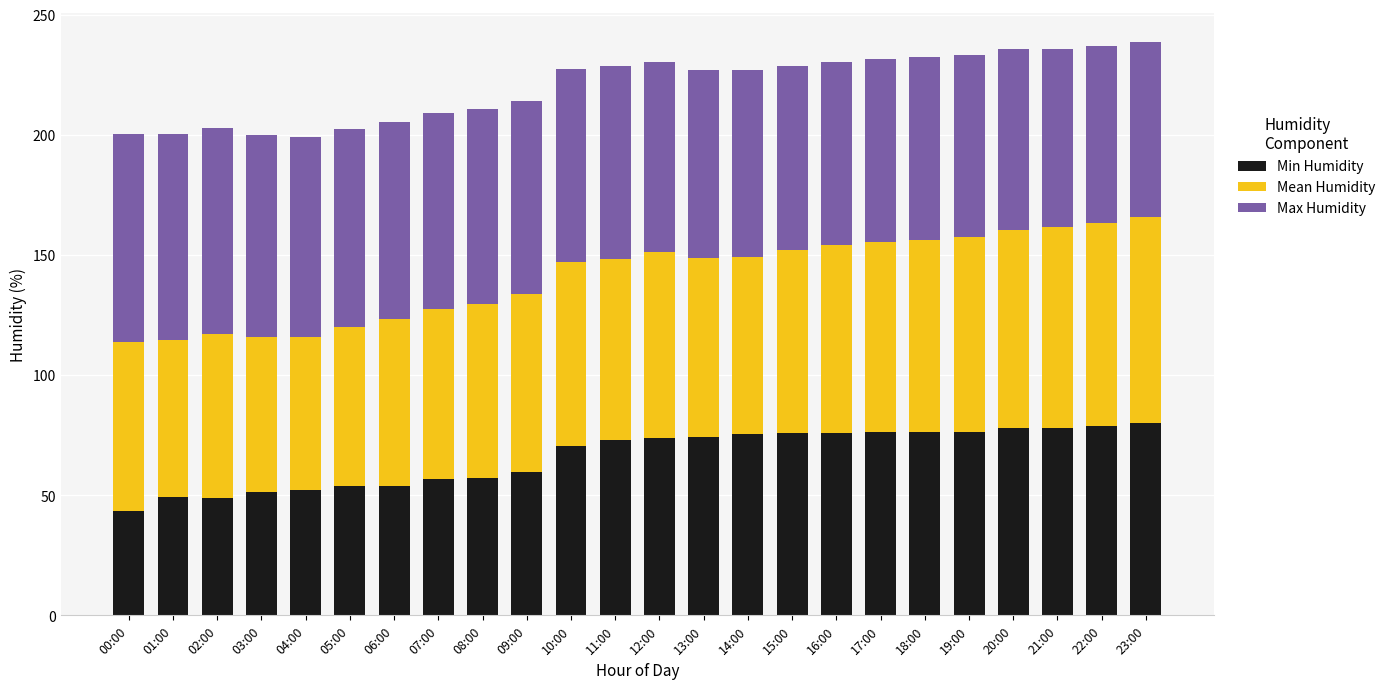

What is the lowest value of the Min Humidity series?

43.6